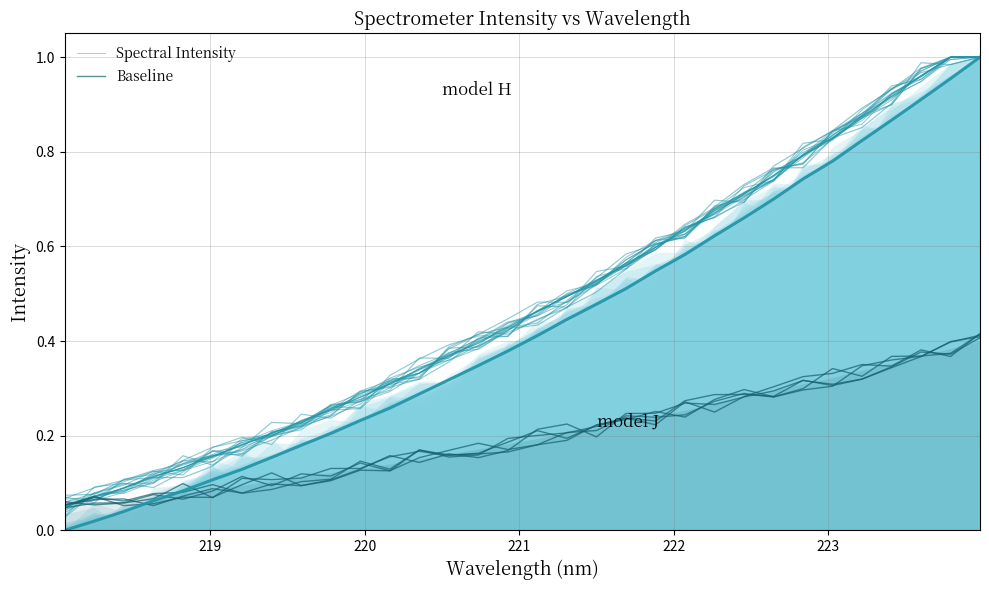

True or false: Spectral Intensity and Baseline cross at least once.

True